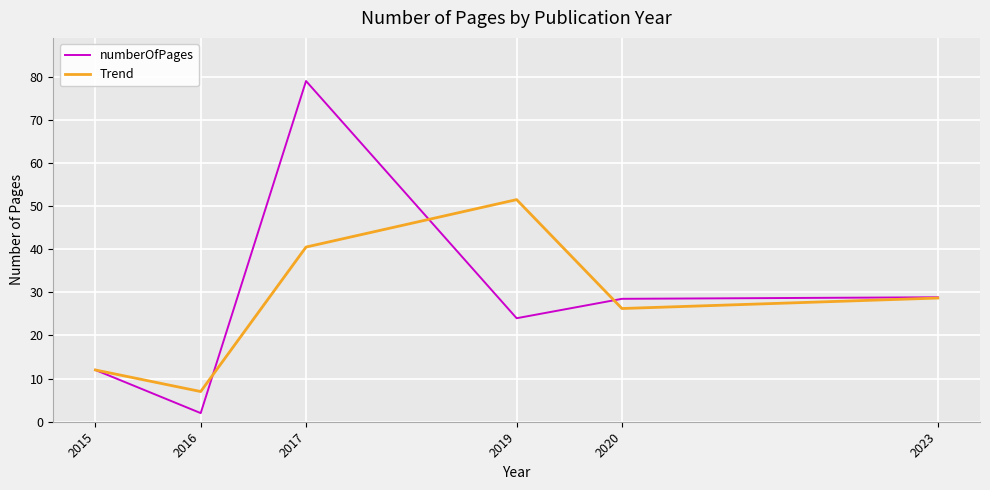

At which category does numberOfPages reach its first local valley?

2016